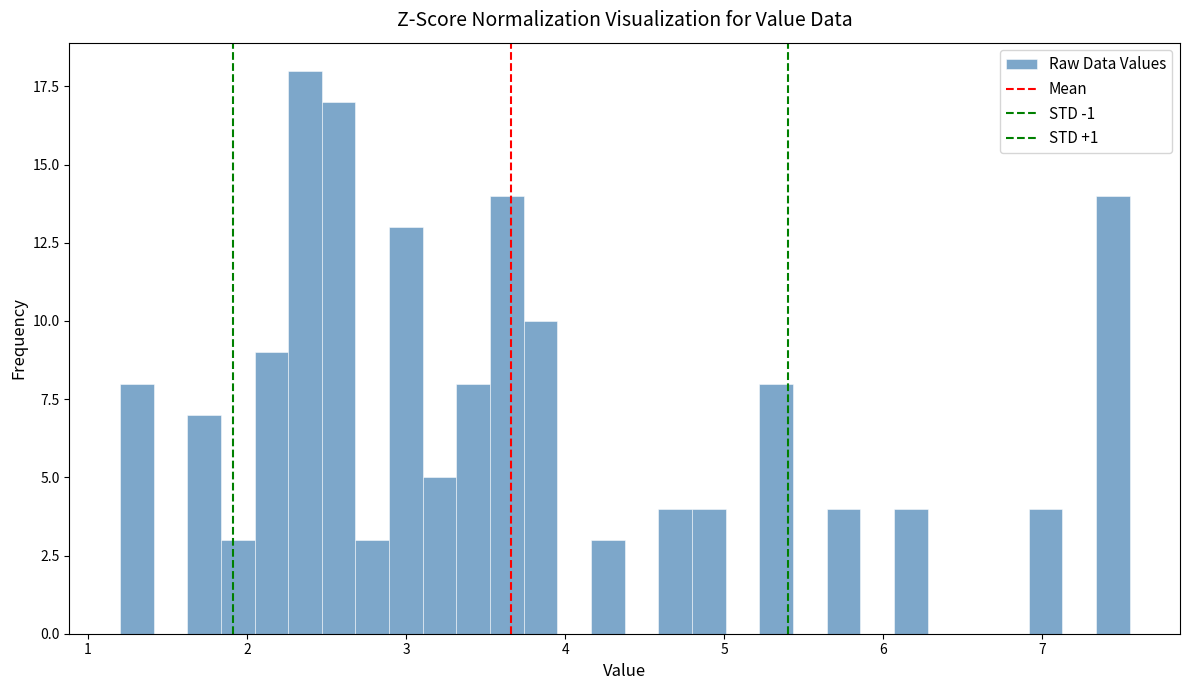

Read against the x-axis, roughly where is the centre of the tallest bar?

2.4